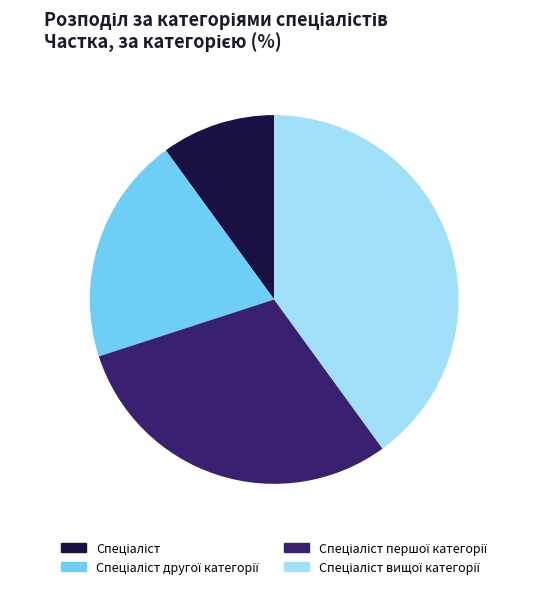

Is there any slice that represents more than half of the pie?

No